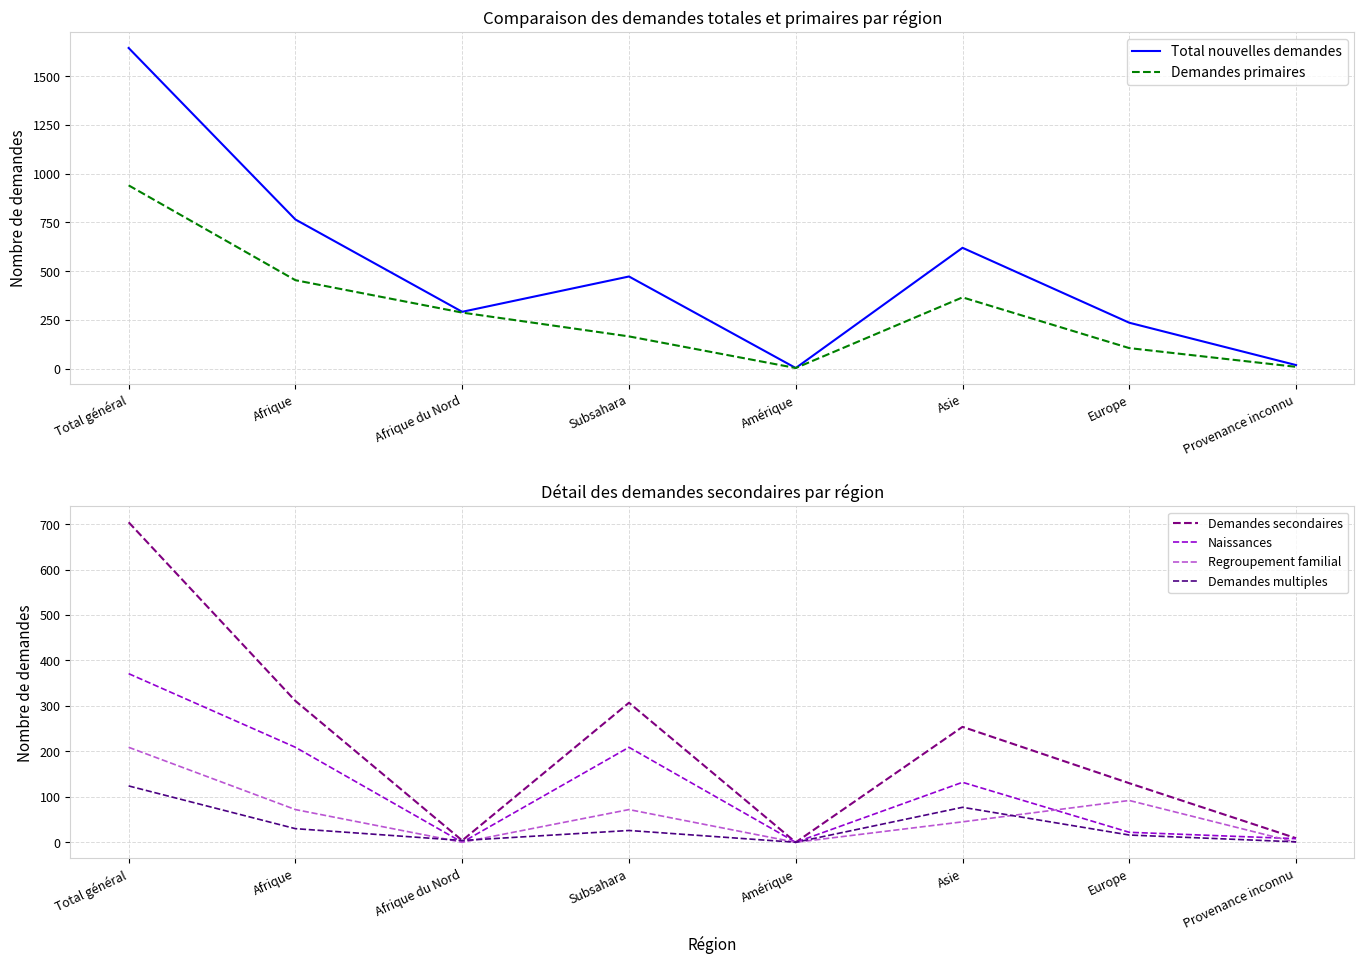

The Demandes primaires series shows 1622 at Total général. True or false?

False